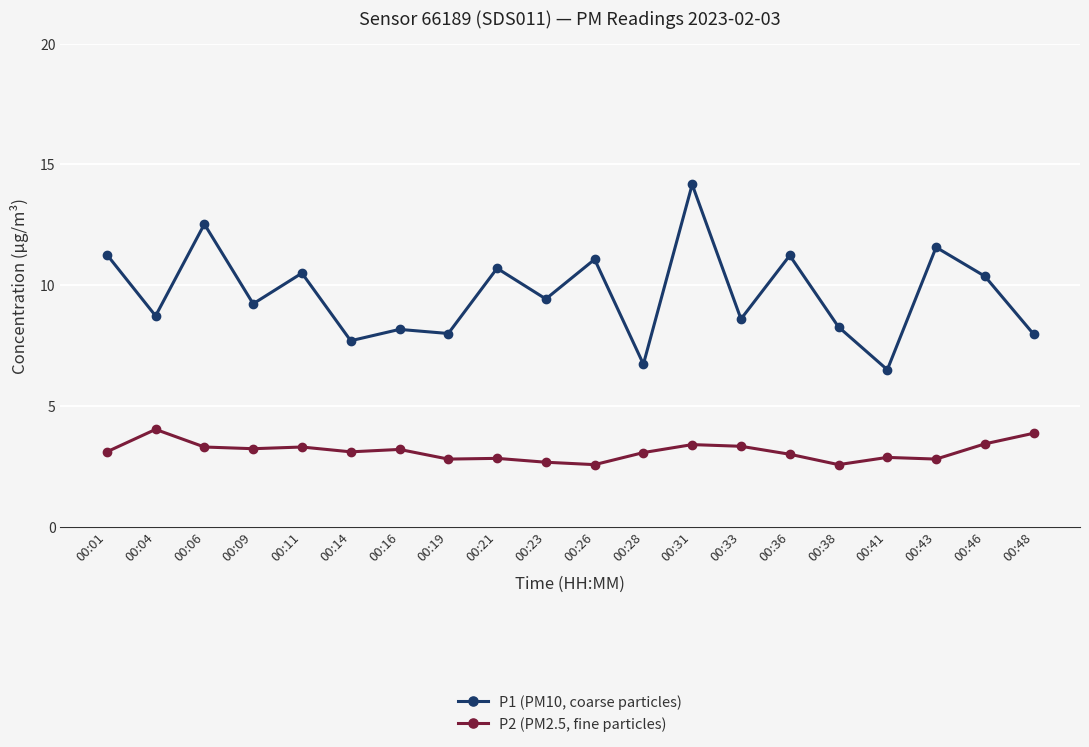

Rank the series at 00:16 from highest to lowest value.

P1 (PM10, coarse particles), P2 (PM2.5, fine particles)